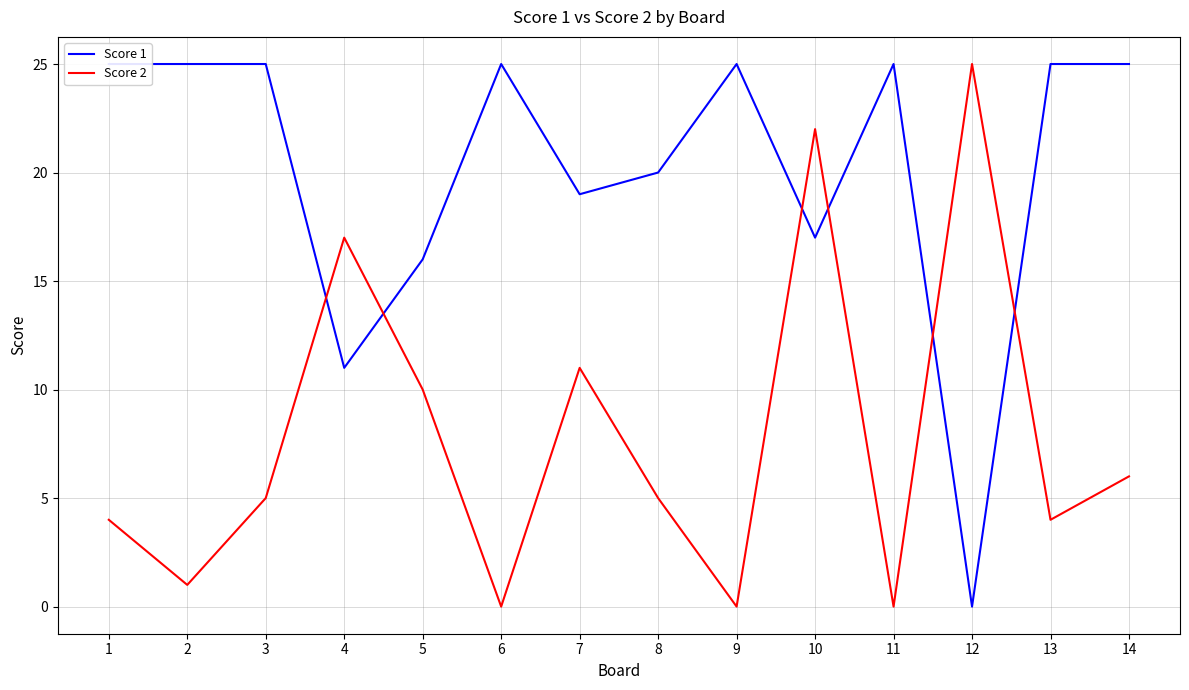

How many categories are shown in the chart?

14